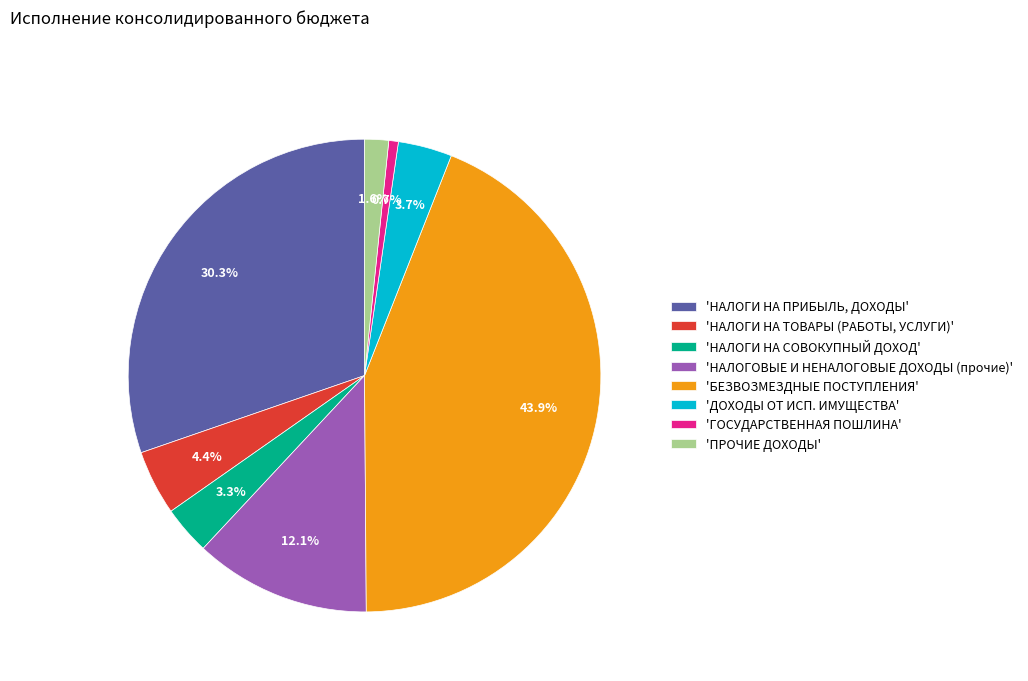

What is the total percentage of 'ПРОЧИЕ ДОХОДЫ' and 'НАЛОГИ НА ПРИБЫЛЬ, ДОХОДЫ'?

31.9%